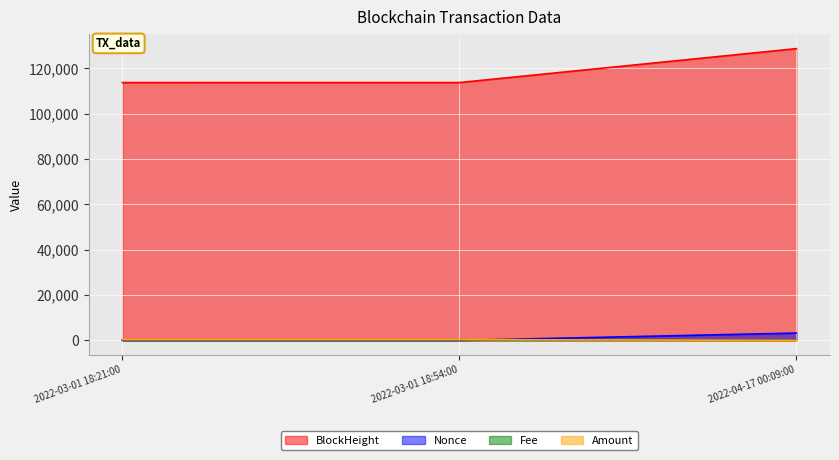

What is the label of the 2nd point from the left?

2022-03-01 18:54:00